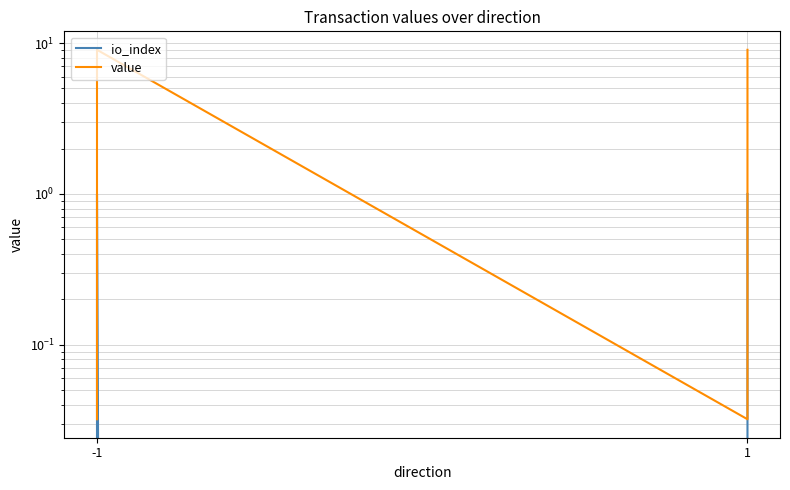

Where is io_index nearest to the value 0?

-1